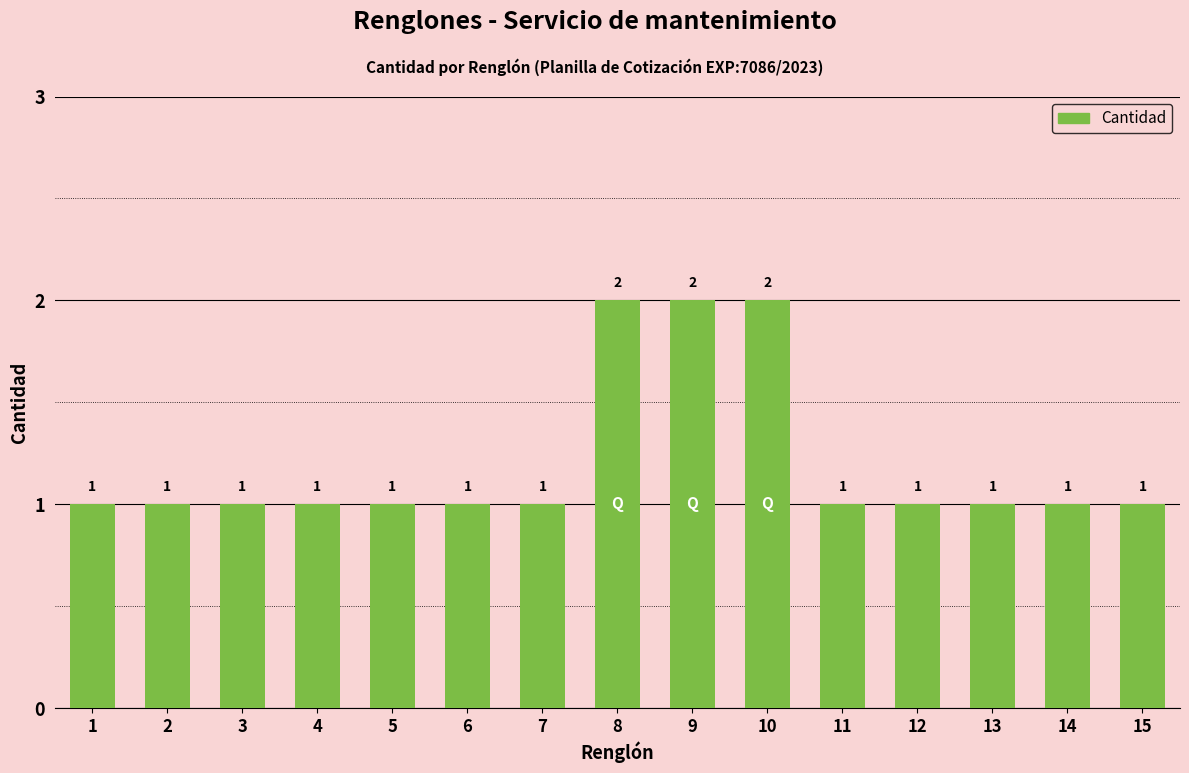

What is the ratio of the value at 13 to the value at 14?

1.0